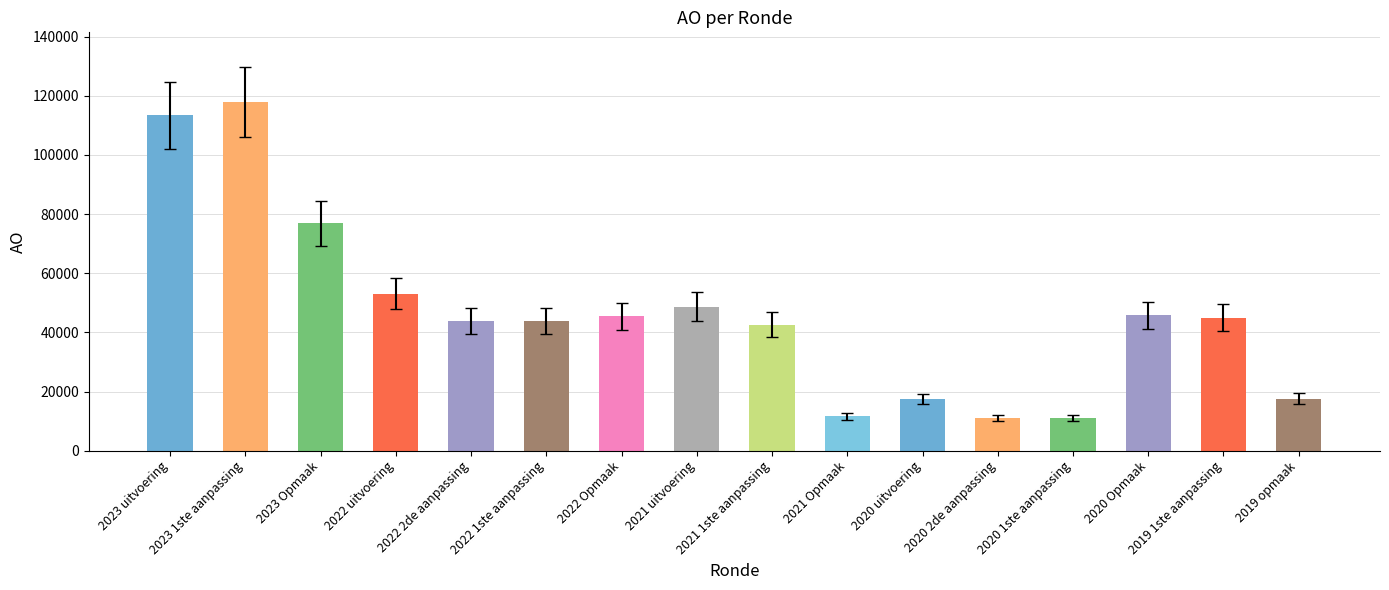

Is it true that the value at 2020 Opmaak is 14273?

False